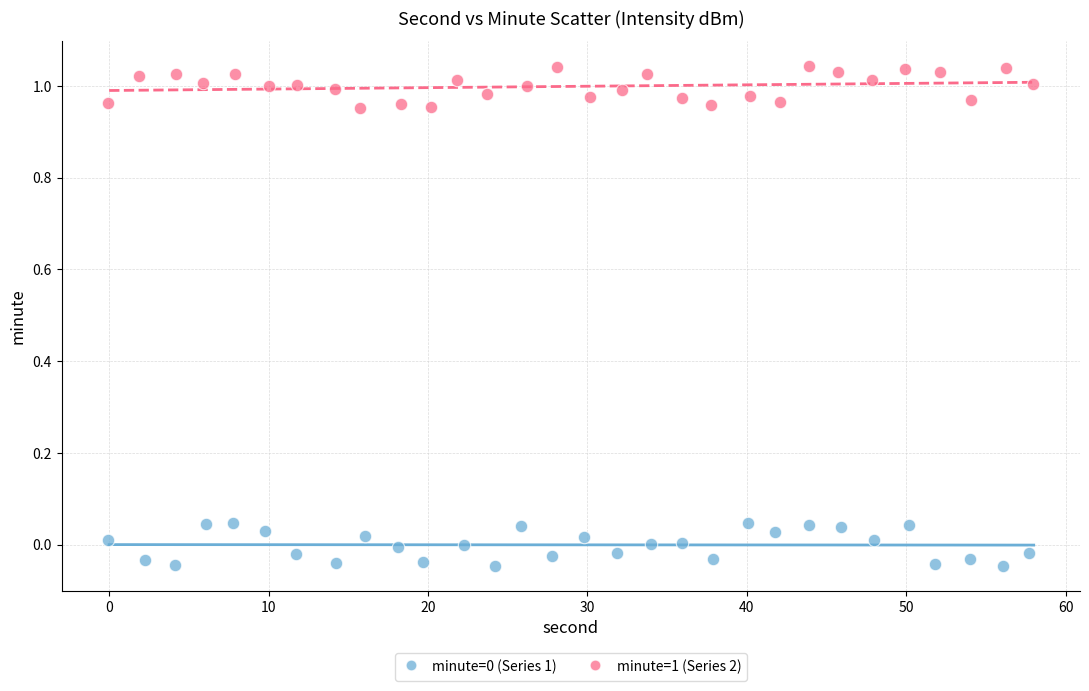

Which series reaches the maximum Y coordinate?

minute=1 (Series 2)